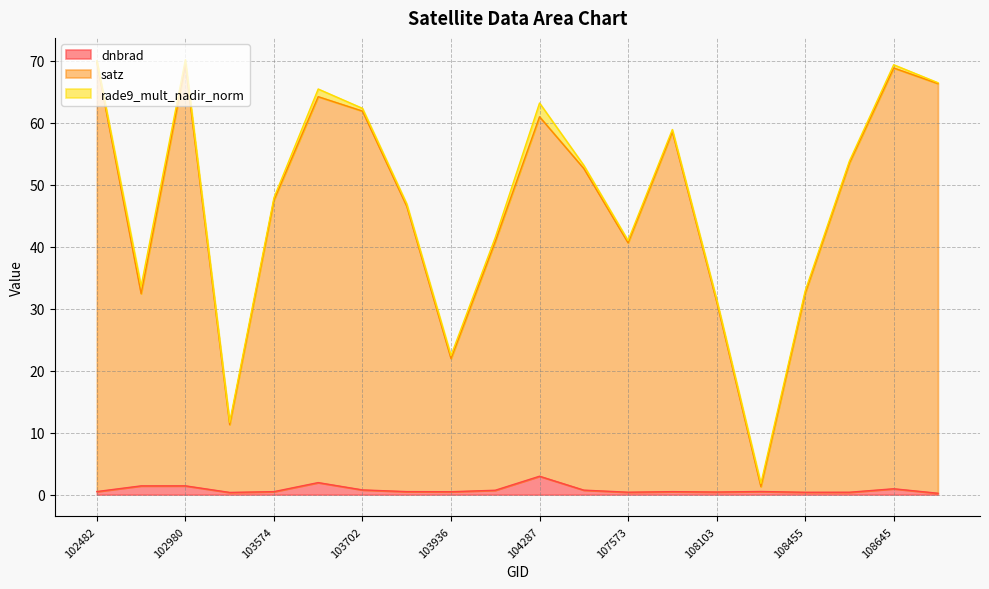

Which label corresponds to the largest value in the chart?

102482